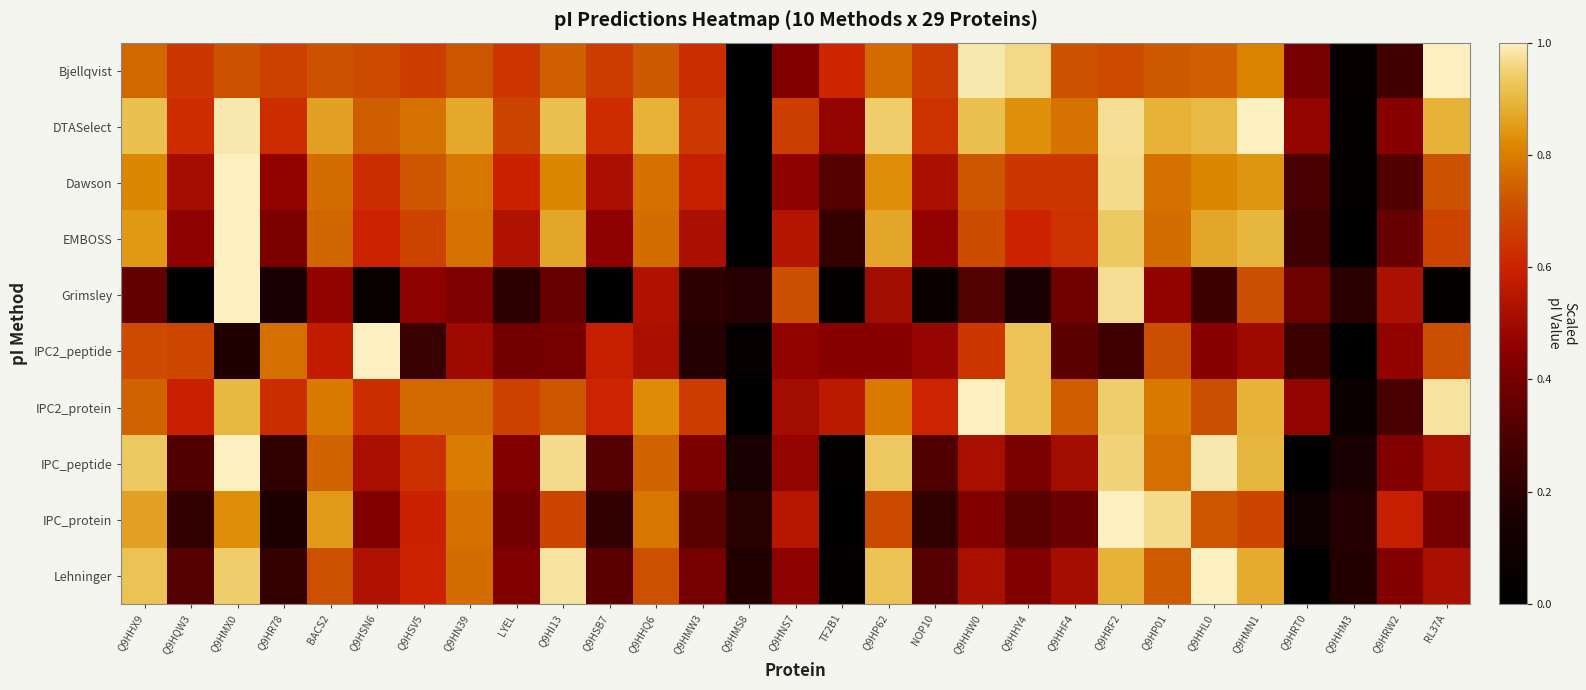

What is the total value across all series at LYEL?

5.0